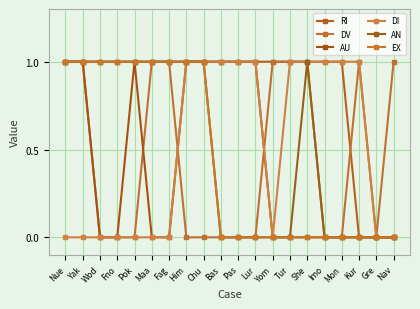

What is the sum of the RI values at Yak and Imo?

2